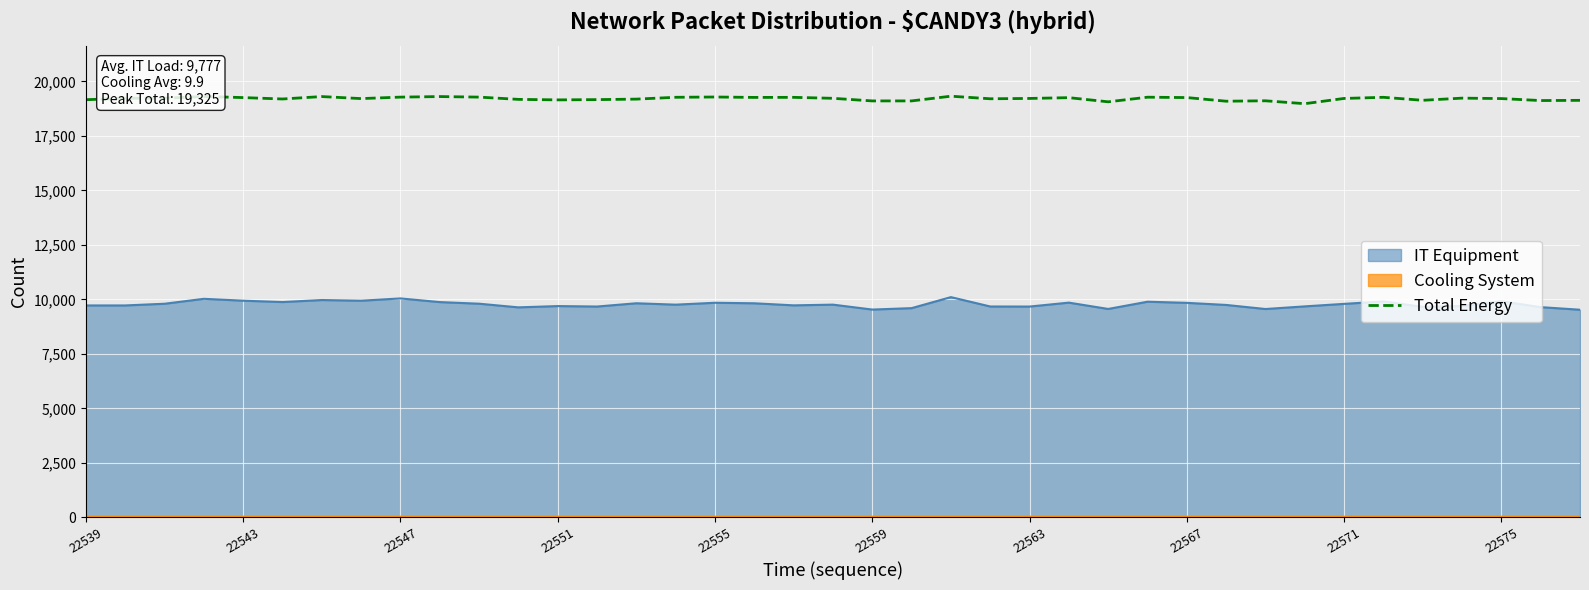

Between 13 and 17, which is larger?

17